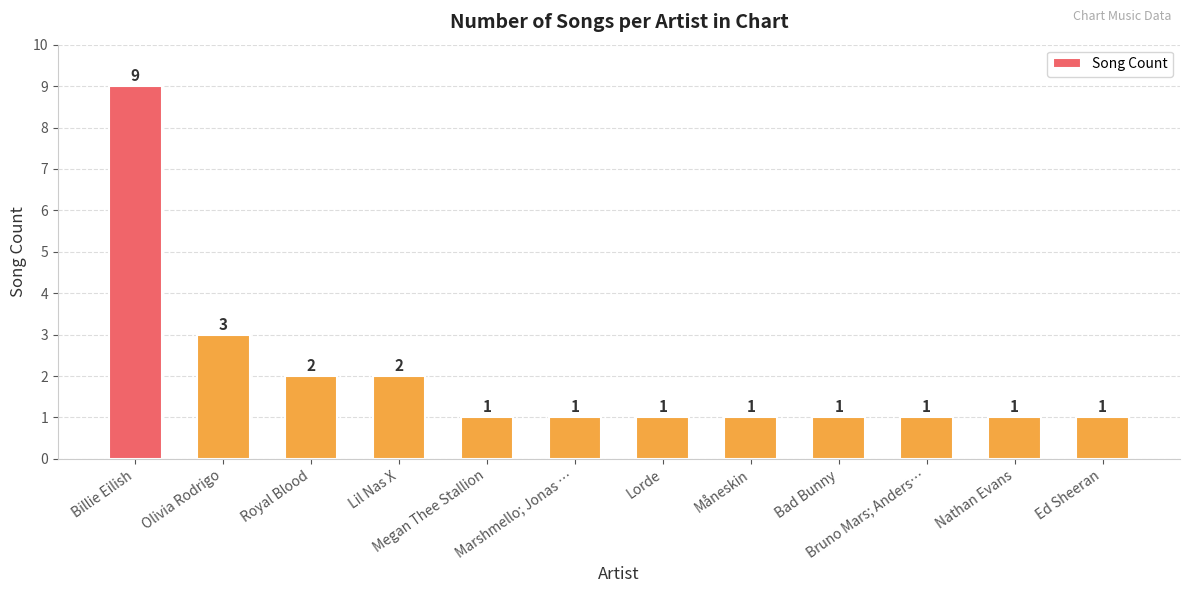

True or false: the data shows 3 at Lil Nas X.

False